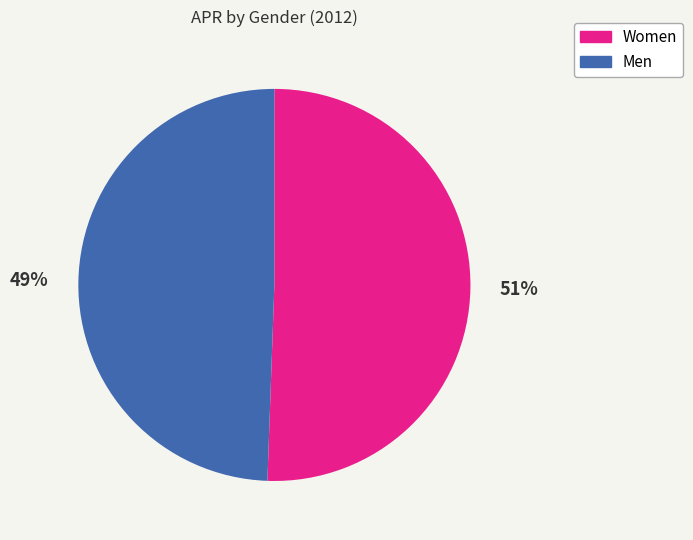

Does any single category account for the majority?

Yes